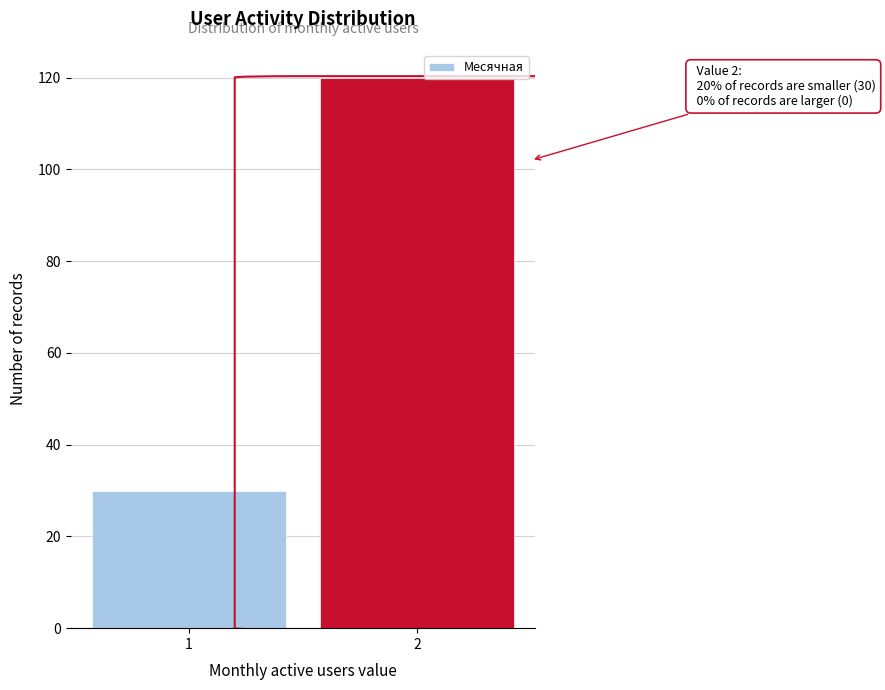

Reading right to left, transcribe all the data shown in this chart.

120	30